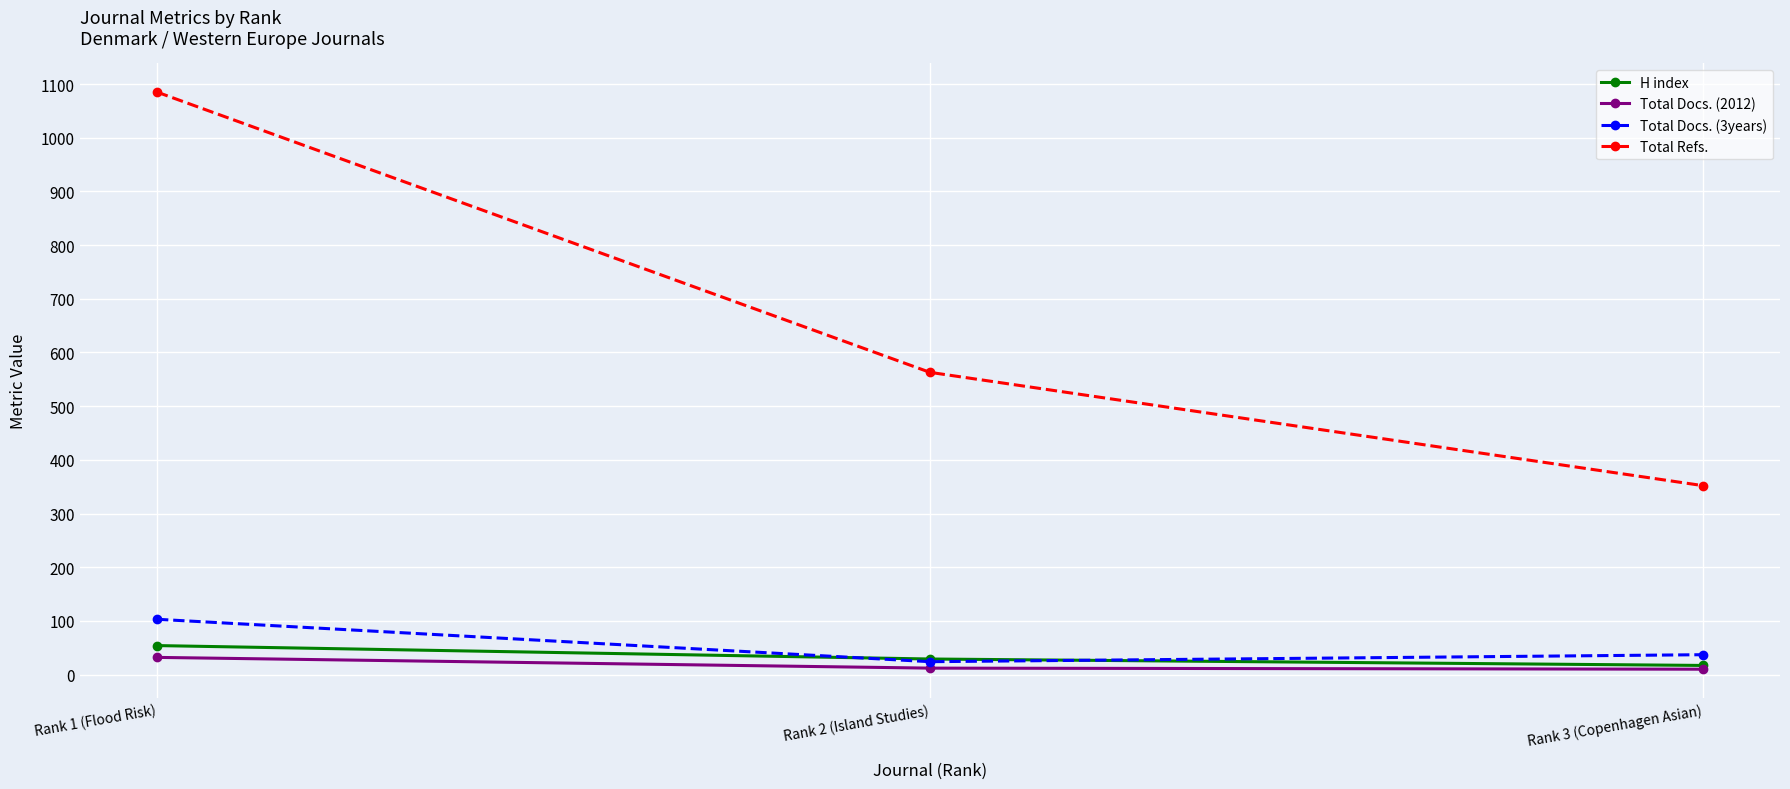

What is the sum of the Total Refs. values at Rank 2 (Island Studies) and Rank 1 (Flood Risk)?

1648